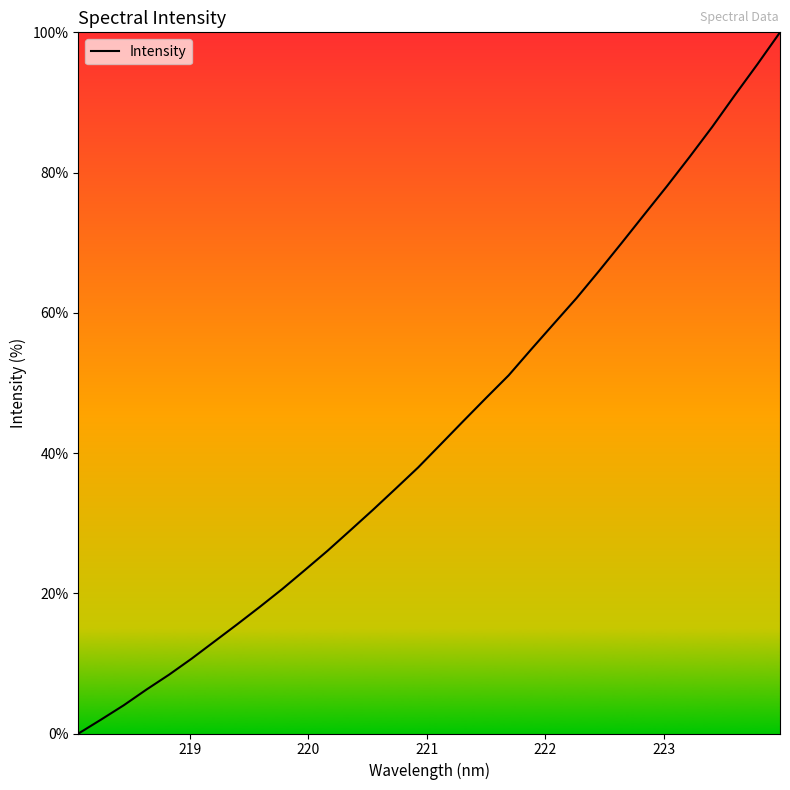

What is the sum of all values?

1385.2